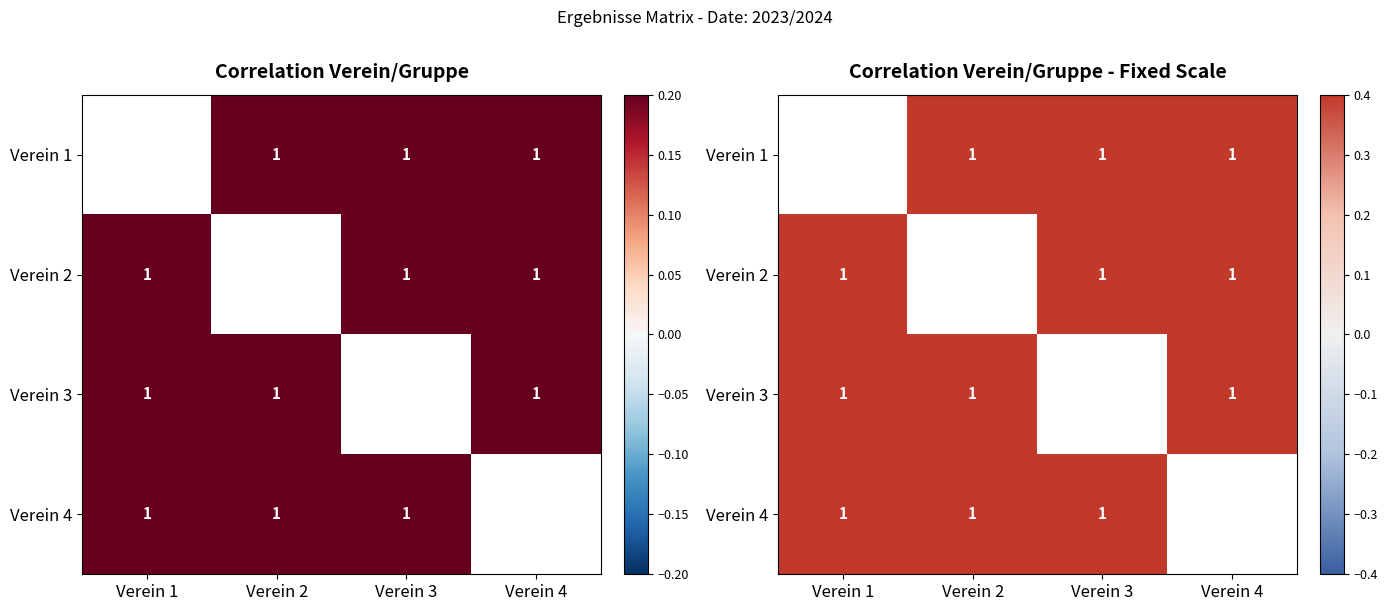

How many series are shown in this chart?

4